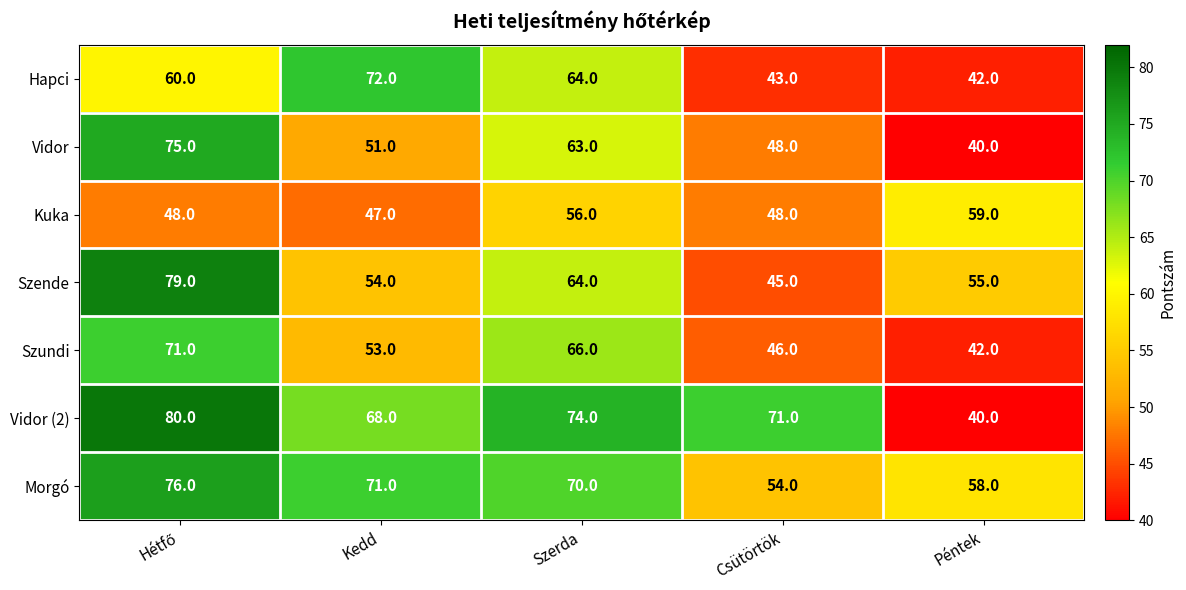

Count the number of categories in the chart.

5